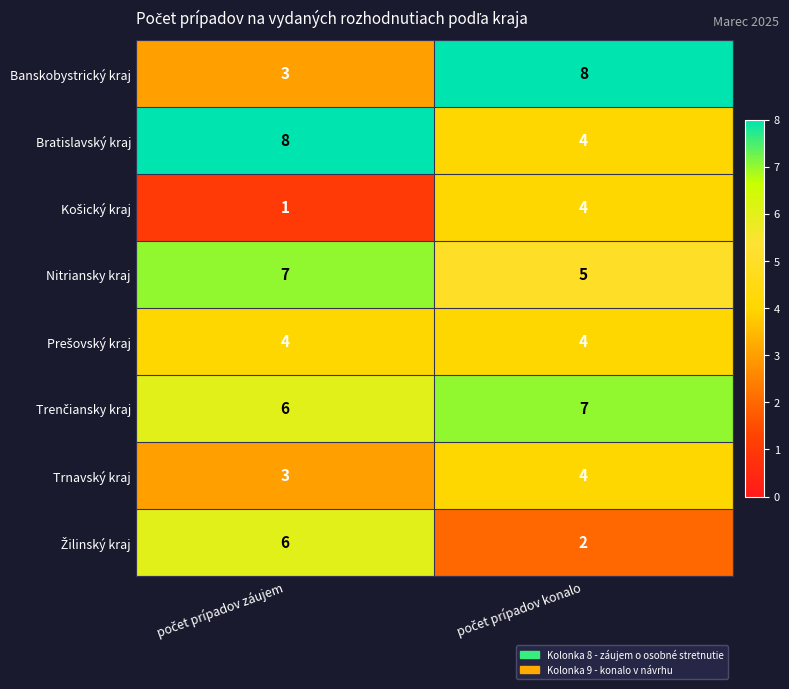

Which series has the widest spread of values?

Banskobystrický kraj